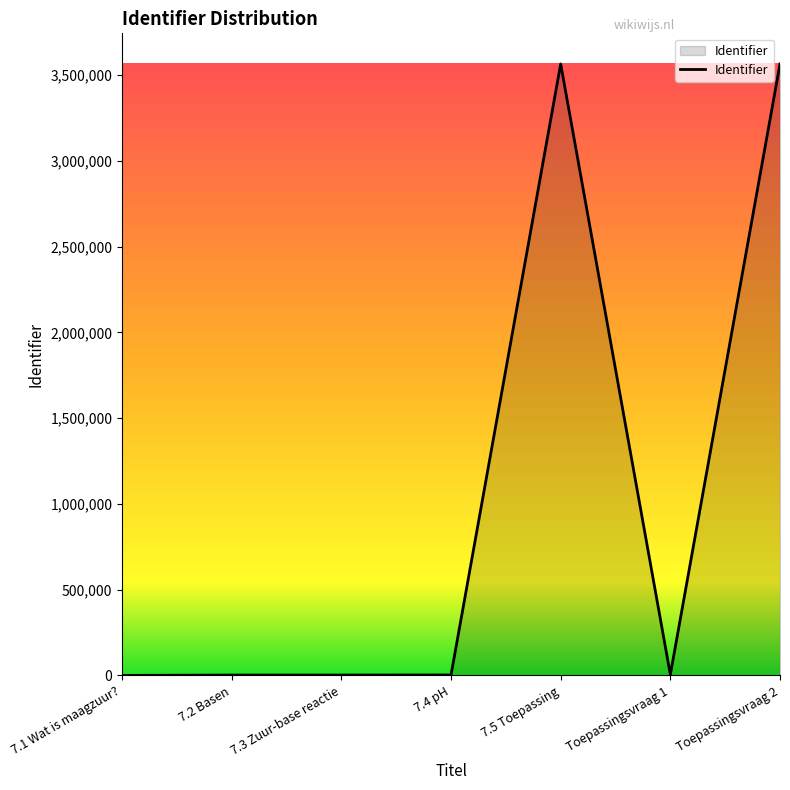

Count the number of values greater than 2599.

4